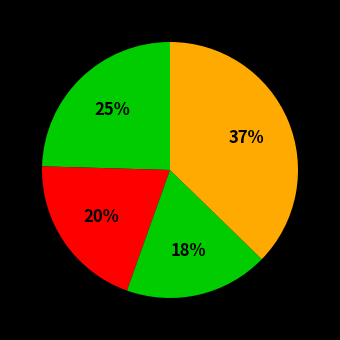

How many segments does this pie chart have?

4